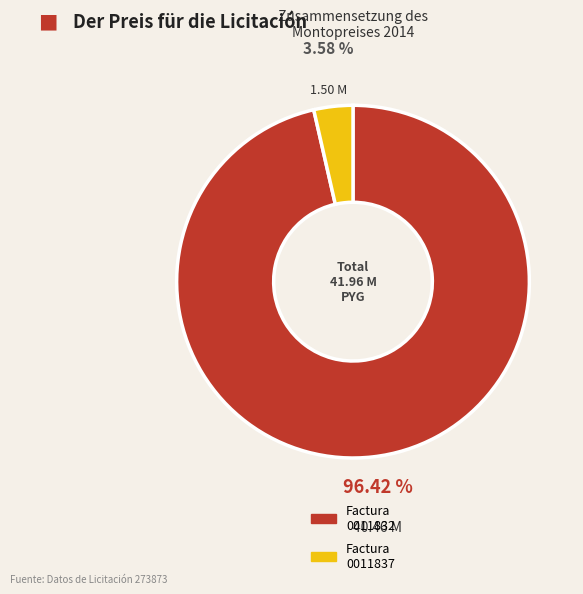

Does any single category account for the majority?

Yes